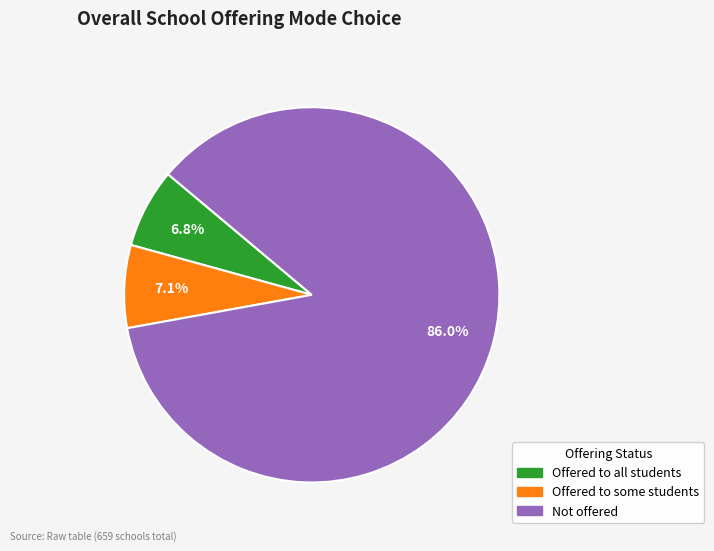

Which category has the biggest portion of the pie?

Not offered